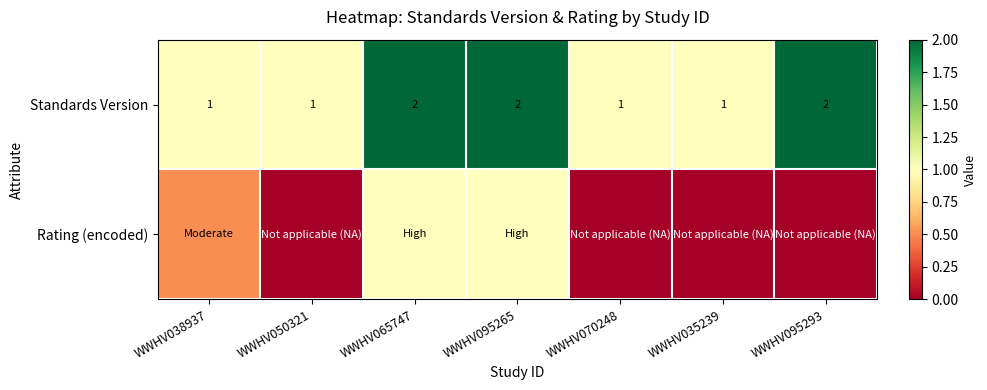

How many distinct data groups are displayed?

2